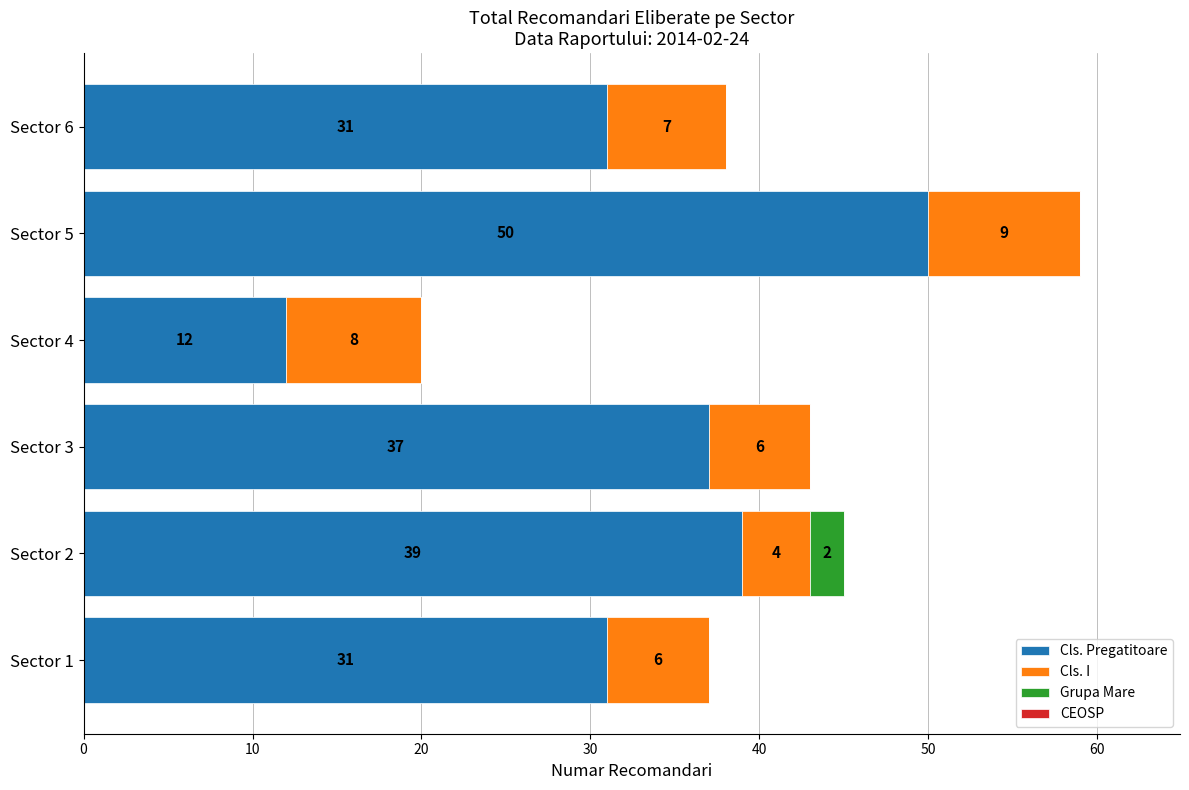

At which category is the sum across all series the highest?

Sector 5